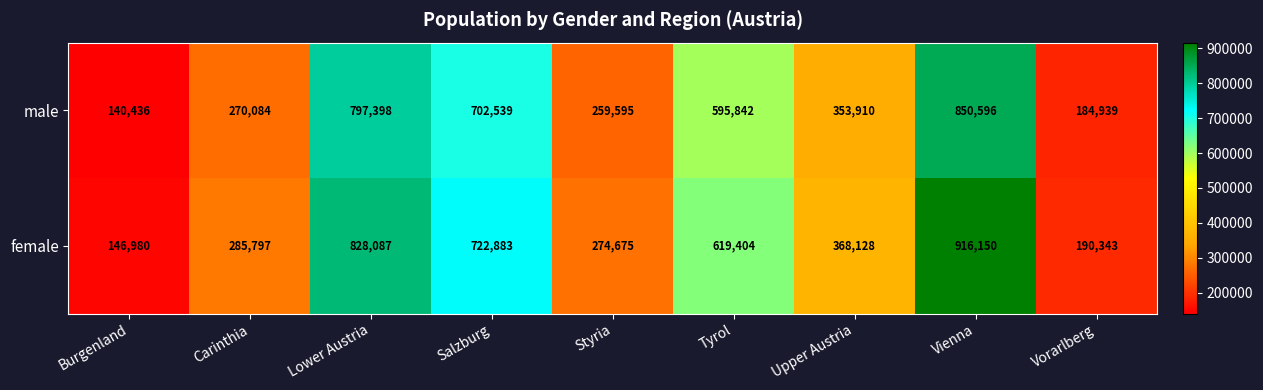

Which category has the lowest value across all series?

Burgenland